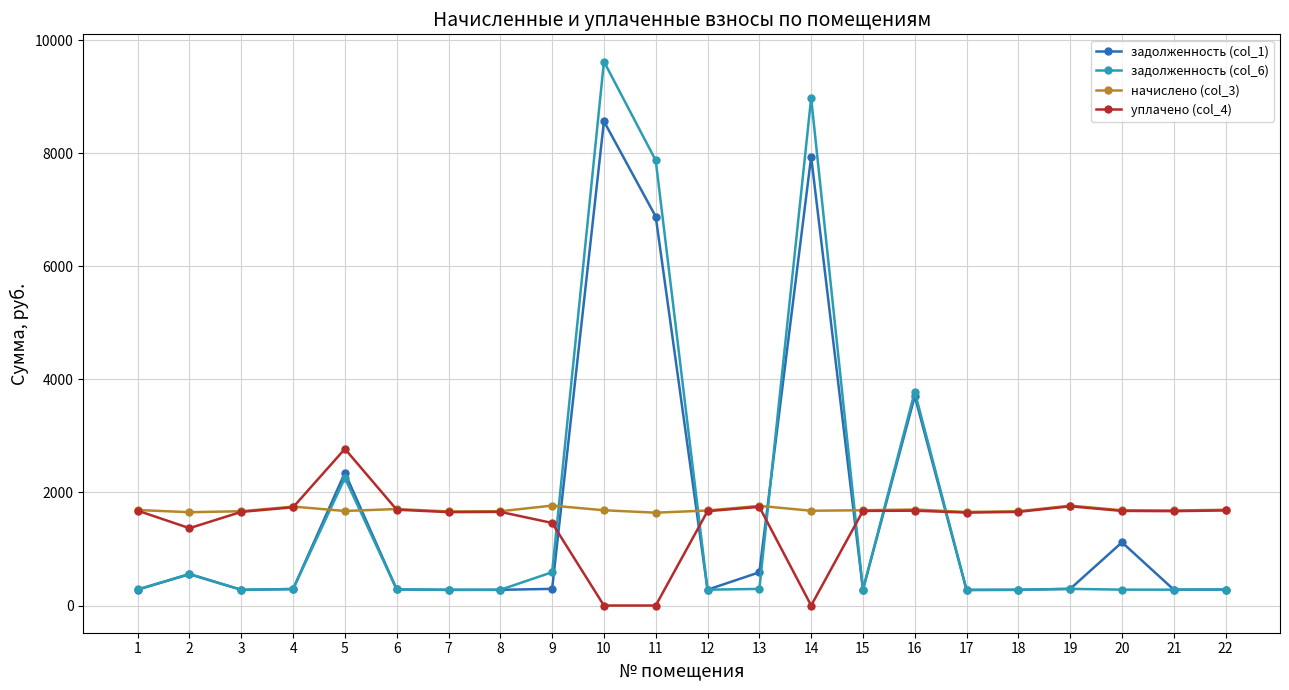

What is the value of the уплачено (col_4) point at the 4th from the left?

1737.5